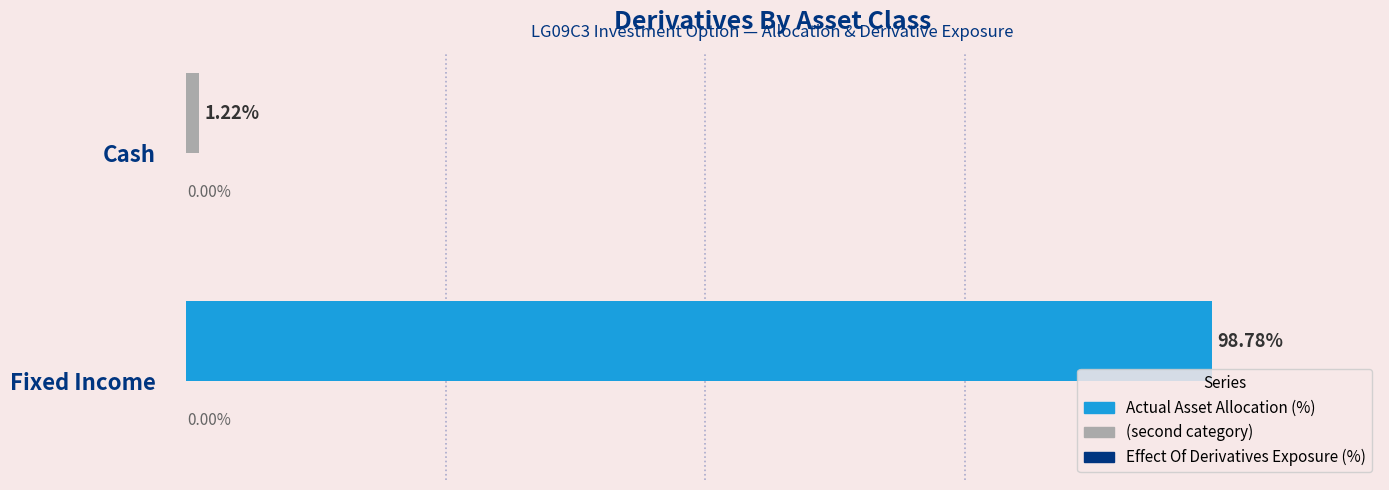

At which category does the chart reach its minimum across all series?

Cash